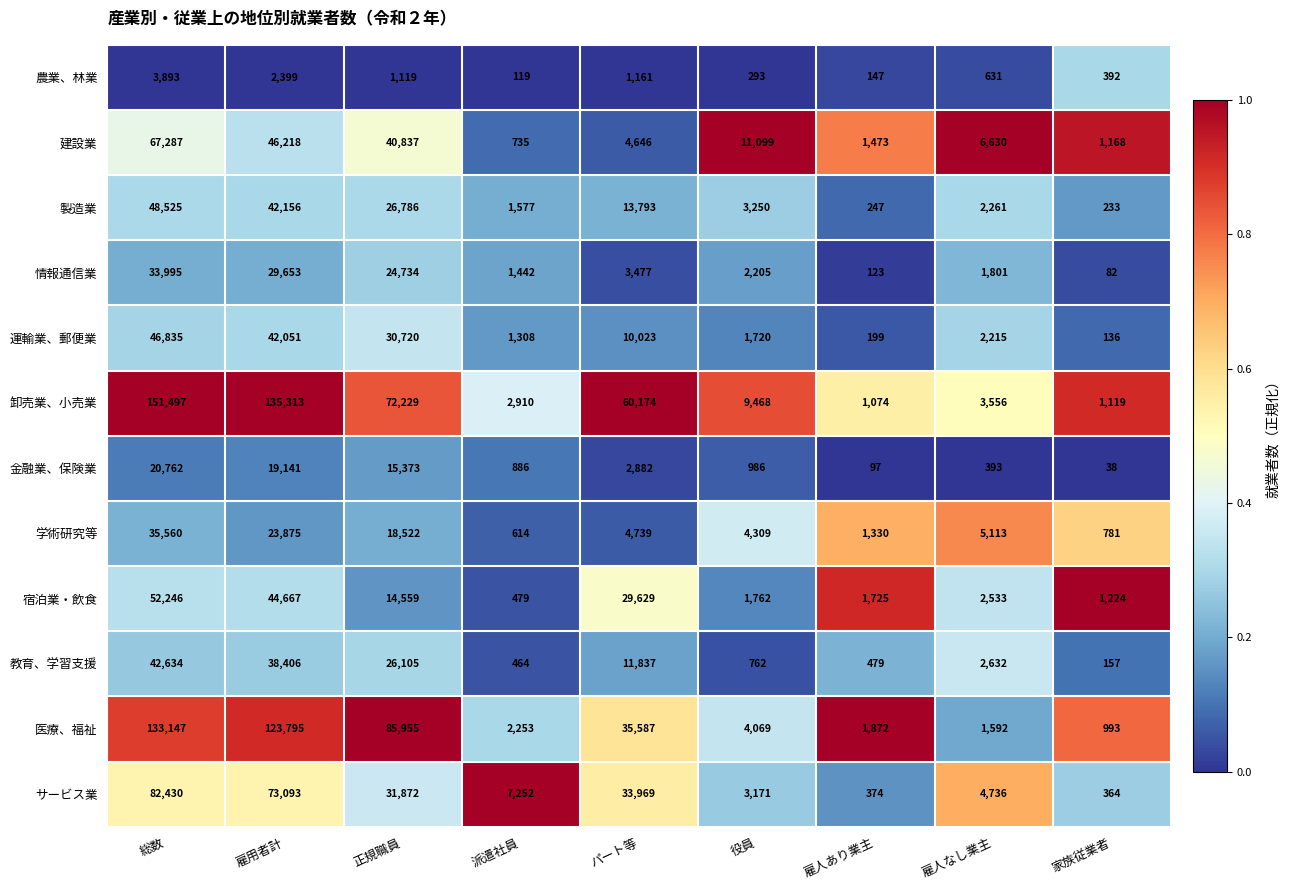

Count the number of data series in this chart.

12